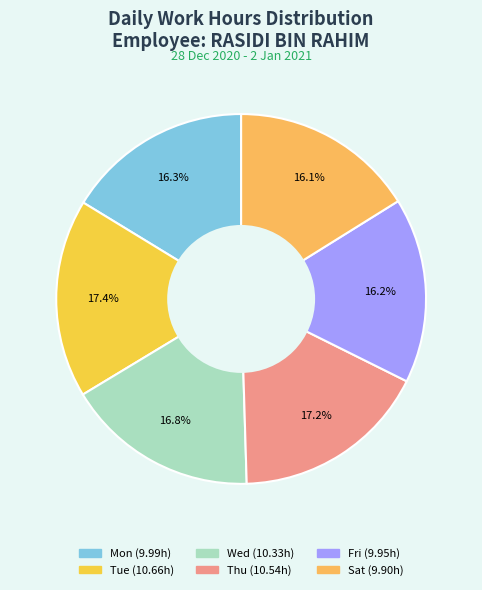

Is there a majority slice in this chart?

No